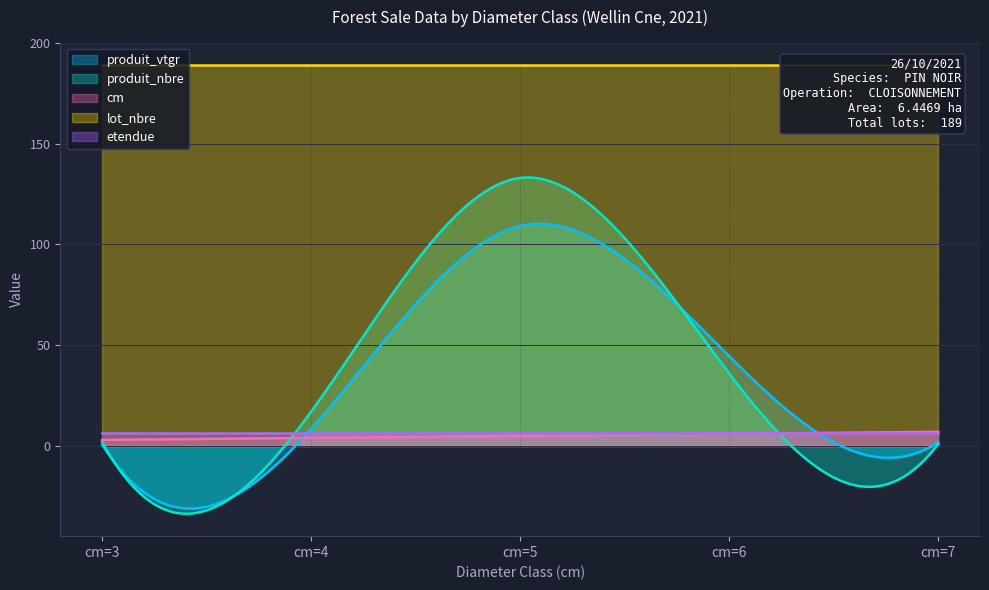

Reading right to left, transcribe all the data shown in this chart.

cm: cm=7=7.0	cm=6=6.0	cm=5=5.0	cm=4=4.0	cm=3=3.0
produit_nbre: cm=7=1.0	cm=6=36.0	cm=5=133.0	cm=4=17.0	cm=3=2.0
produit_vtgr: cm=7=1.8	cm=6=44.6	cm=5=109.1	cm=4=8.4	cm=3=0.6
lot_nbre: cm=7=189.0	cm=6=189.0	cm=5=189.0	cm=4=189.0	cm=3=189.0
etendue: cm=7=6.4	cm=6=6.4	cm=5=6.4	cm=4=6.4	cm=3=6.4